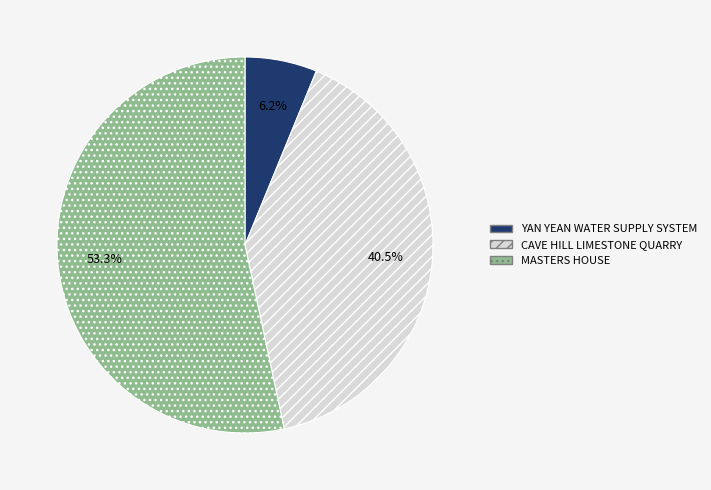

To the nearest percent, what portion does MASTERS HOUSE represent?

53%